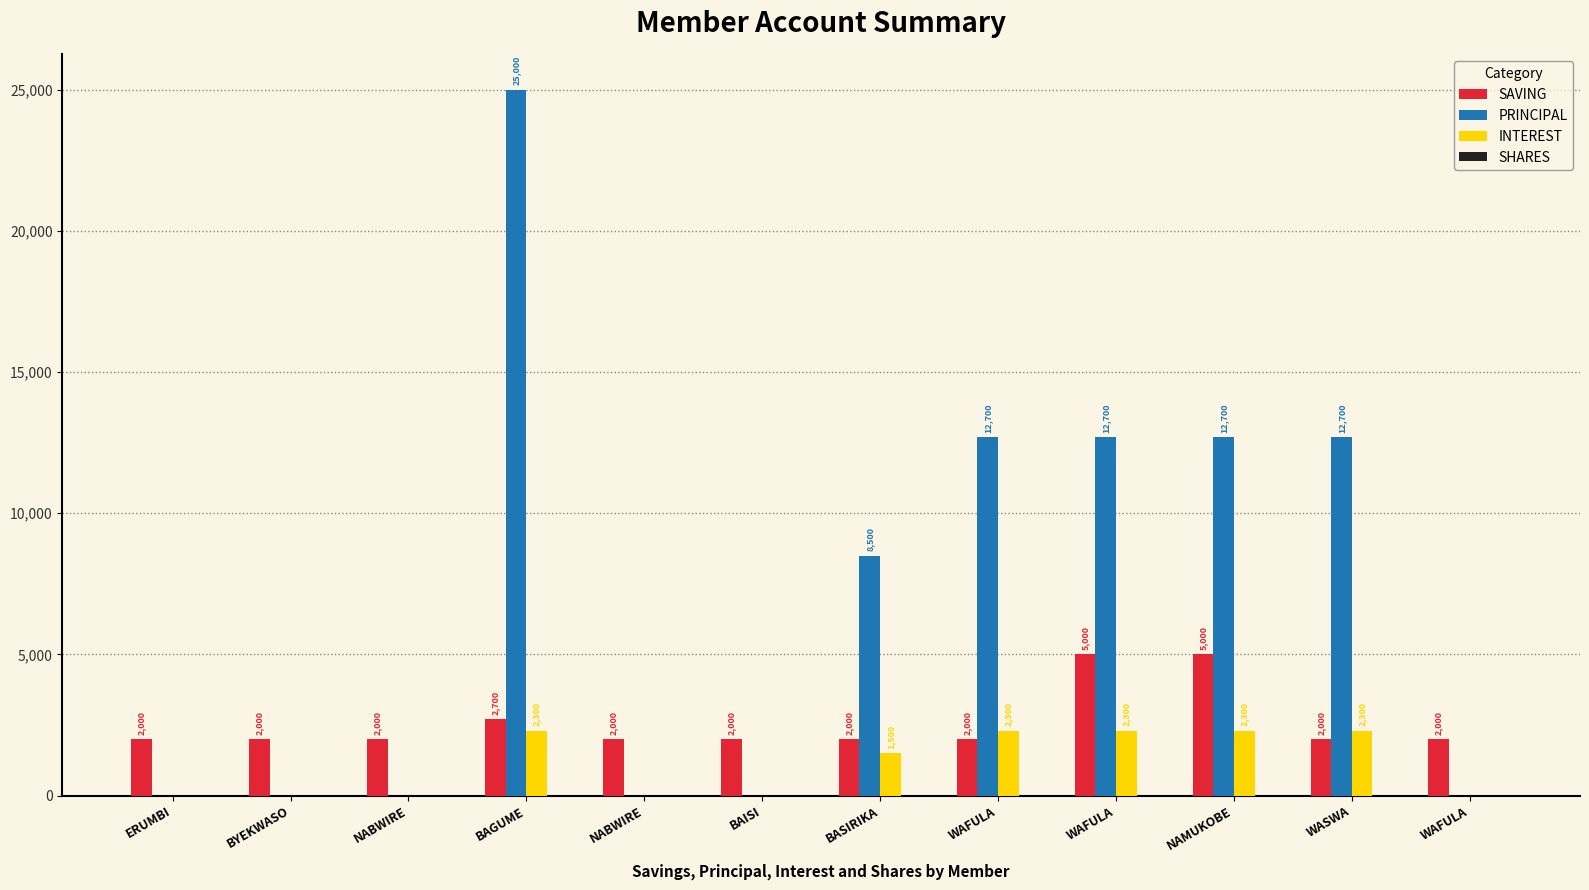

Is it true that PRINCIPAL equals 12700 at WAFULA?

True